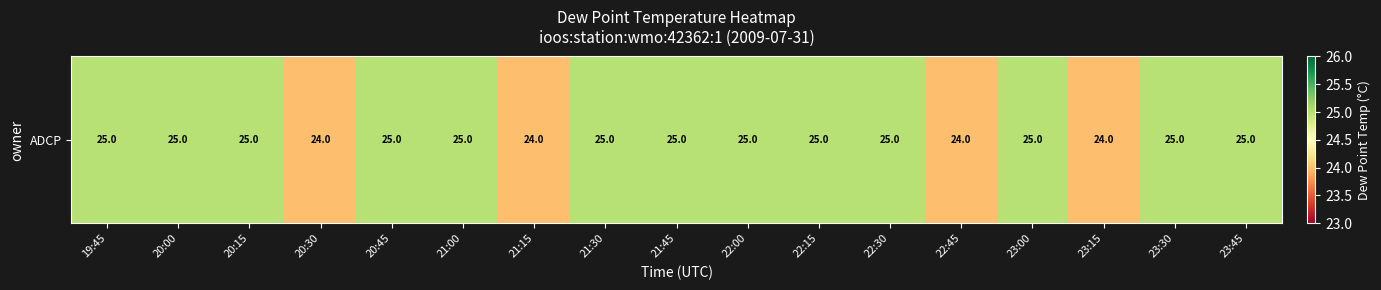

Between 22:45 and 20:00, which is larger?

20:00